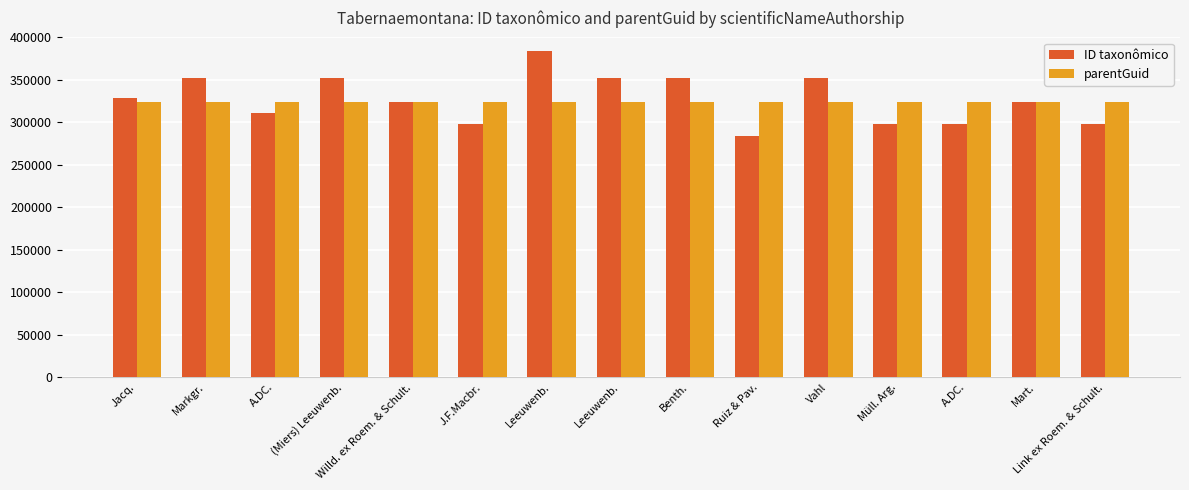

What is the maximum value for parentGuid?

324027